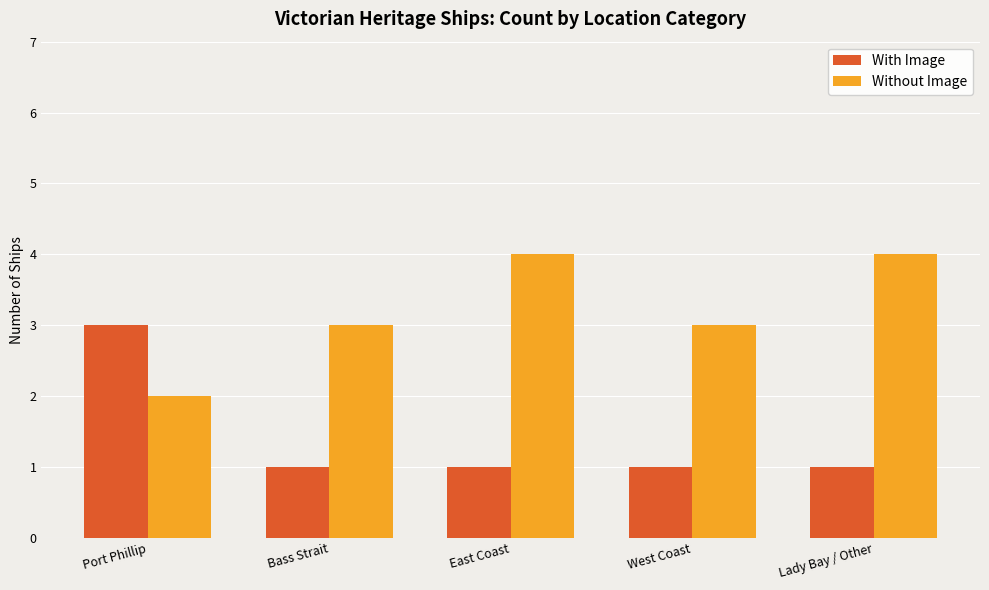

How many bars are there in total?

10